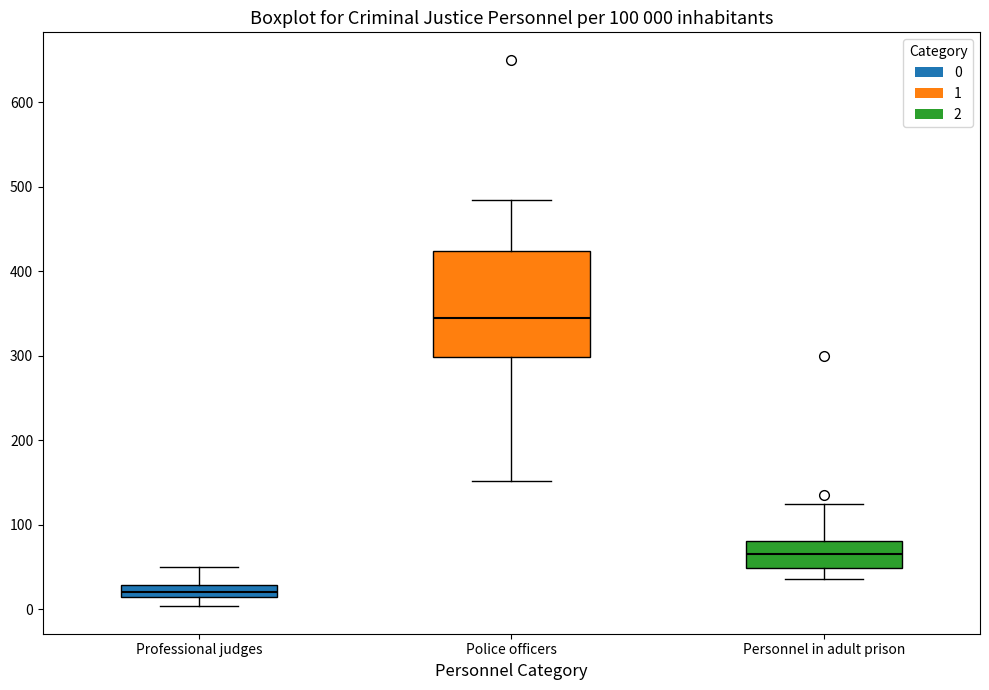

Comparing the boxes themselves (not the whiskers), which one is the tallest?

Police officers